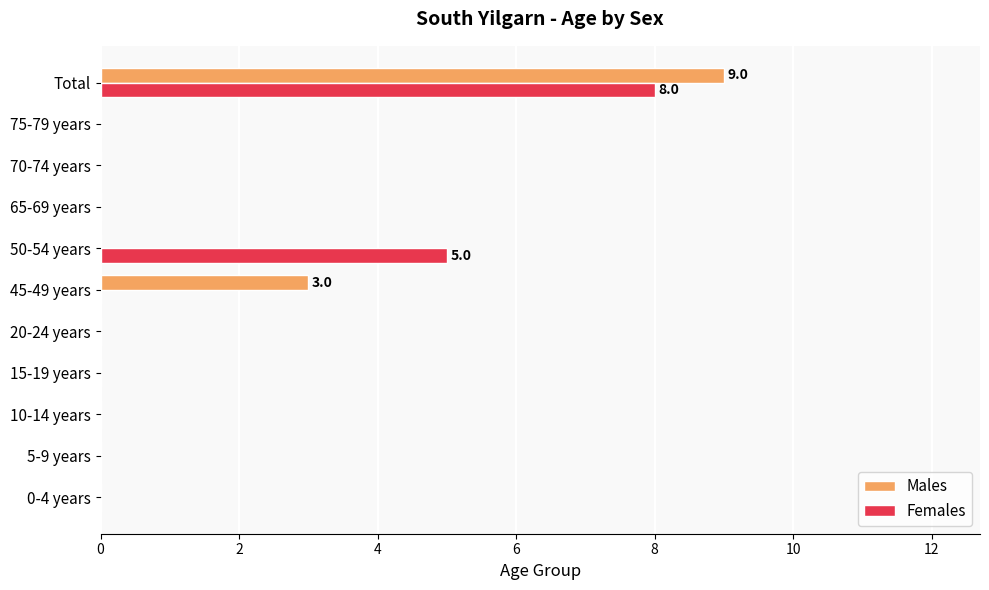

At which label is Males closest to 4?

45-49 years